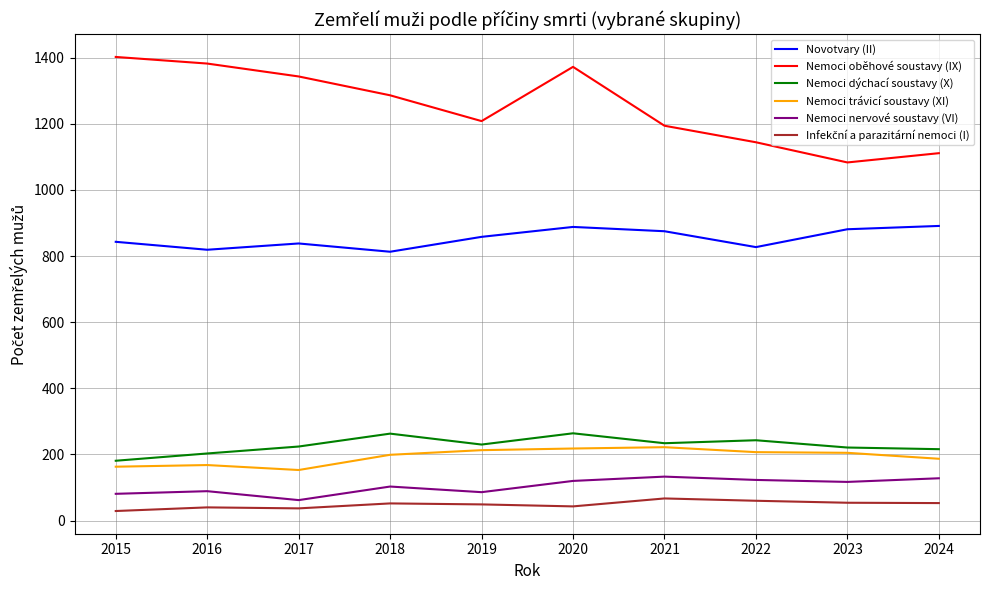

Where is Nemoci nervové soustavy (VI) nearest to the value 97?

2018